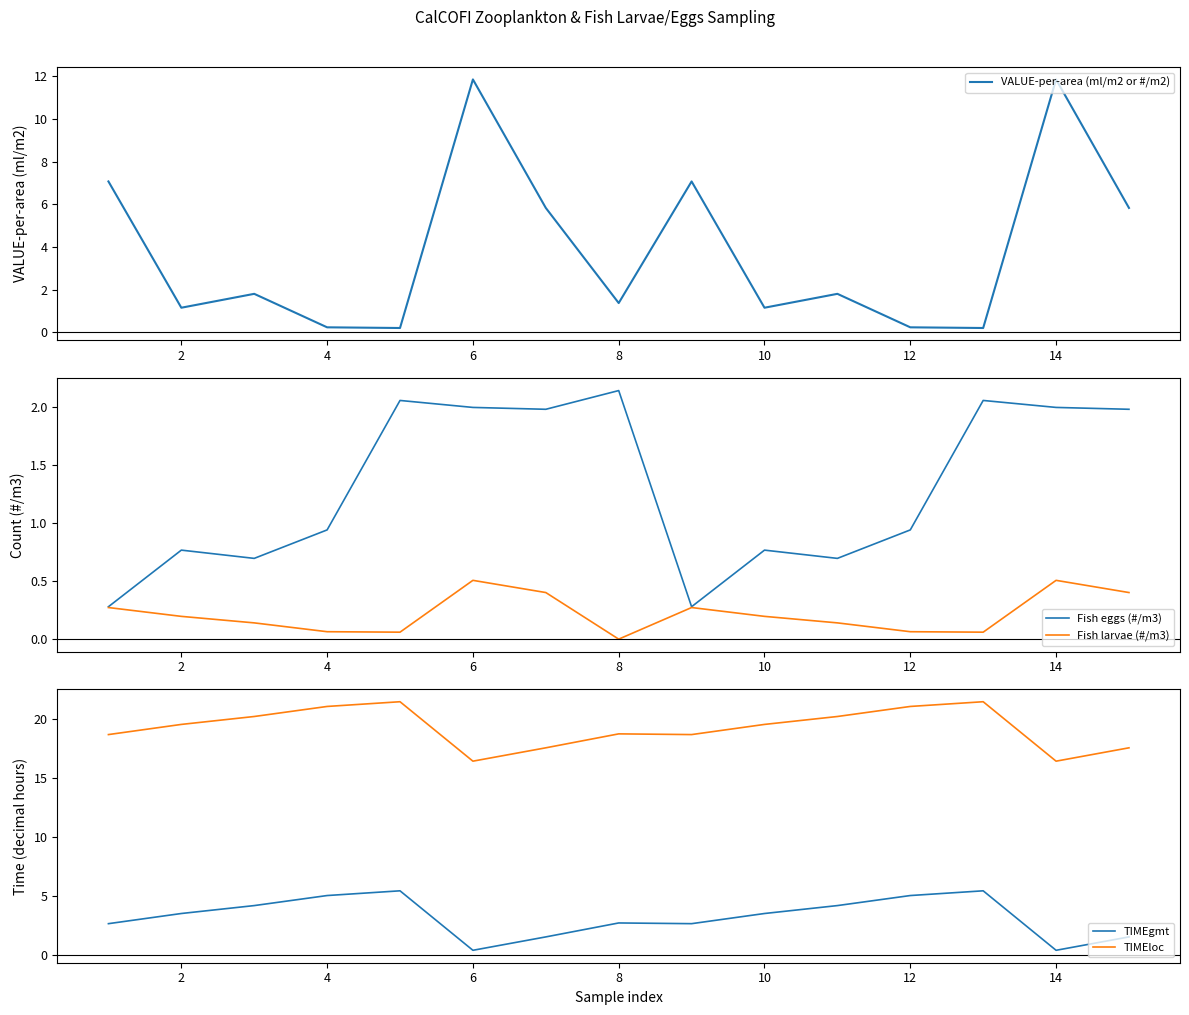

True or false: Fish larvae (#/m3) and TIMEloc cross at least once.

False